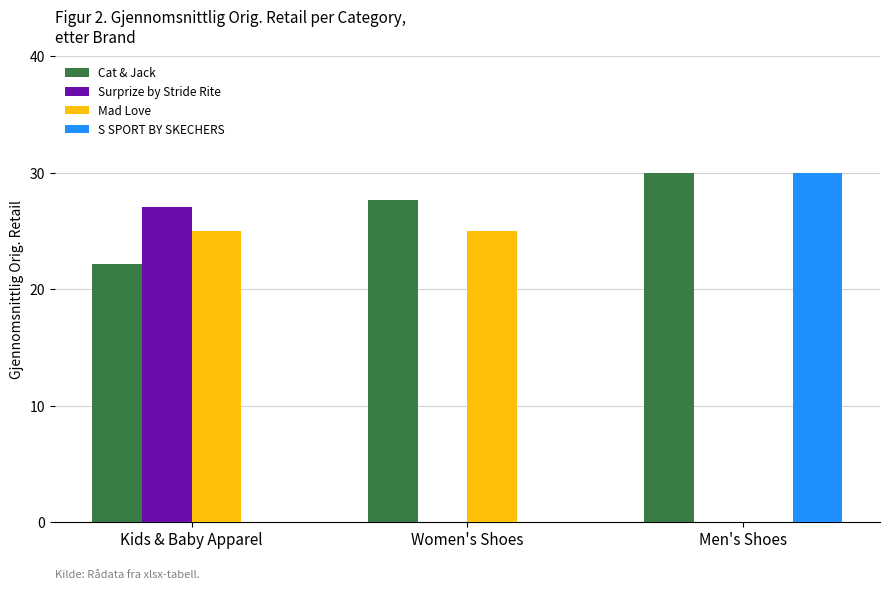

What are all the series names shown in the legend?

Cat & Jack, Surprize by Stride Rite, Mad Love, S SPORT BY SKECHERS